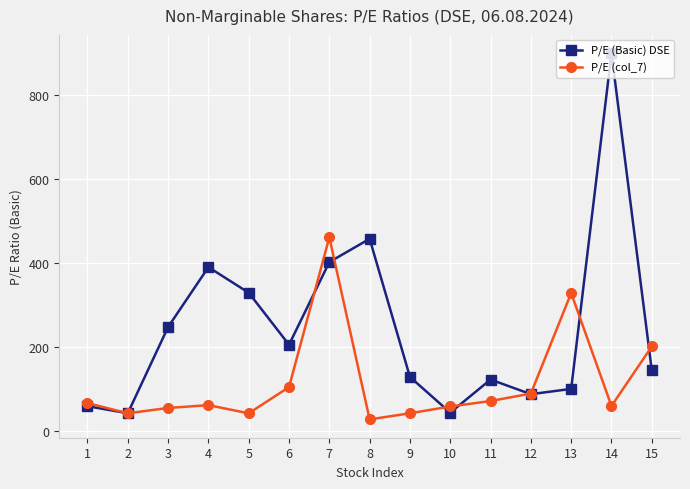

Rank the series by their maximum value, from lowest to highest.

P/E (col_7), P/E (Basic) DSE